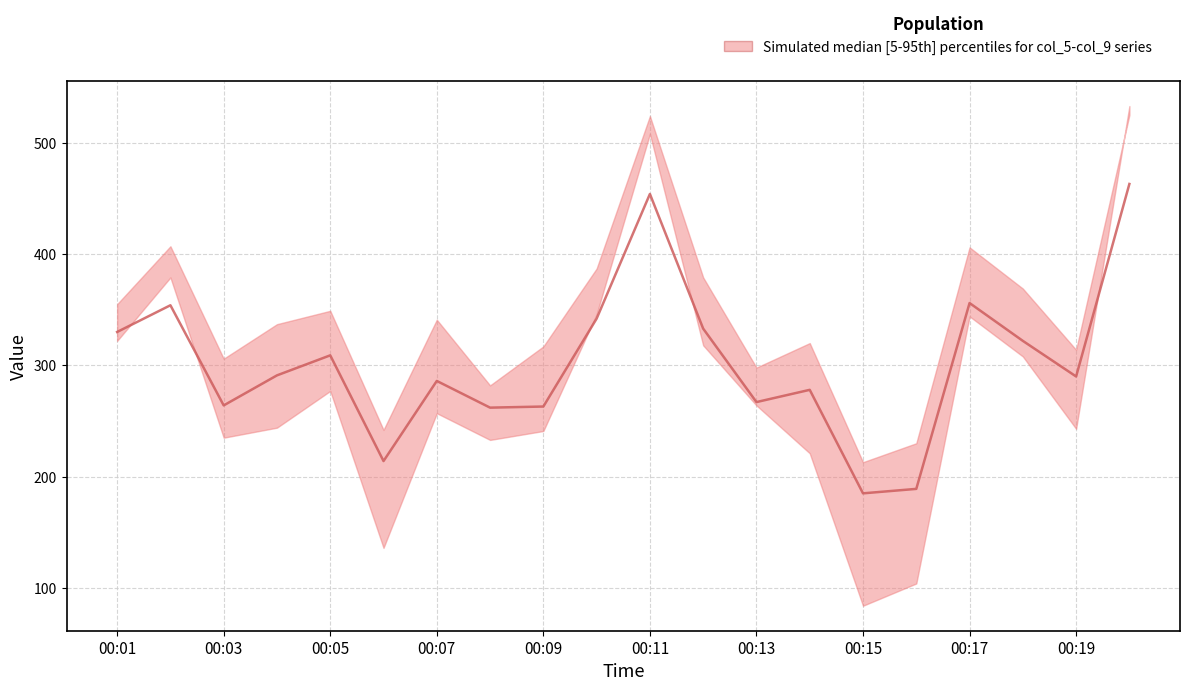

At how many categories does at least one series exceed 321?

11